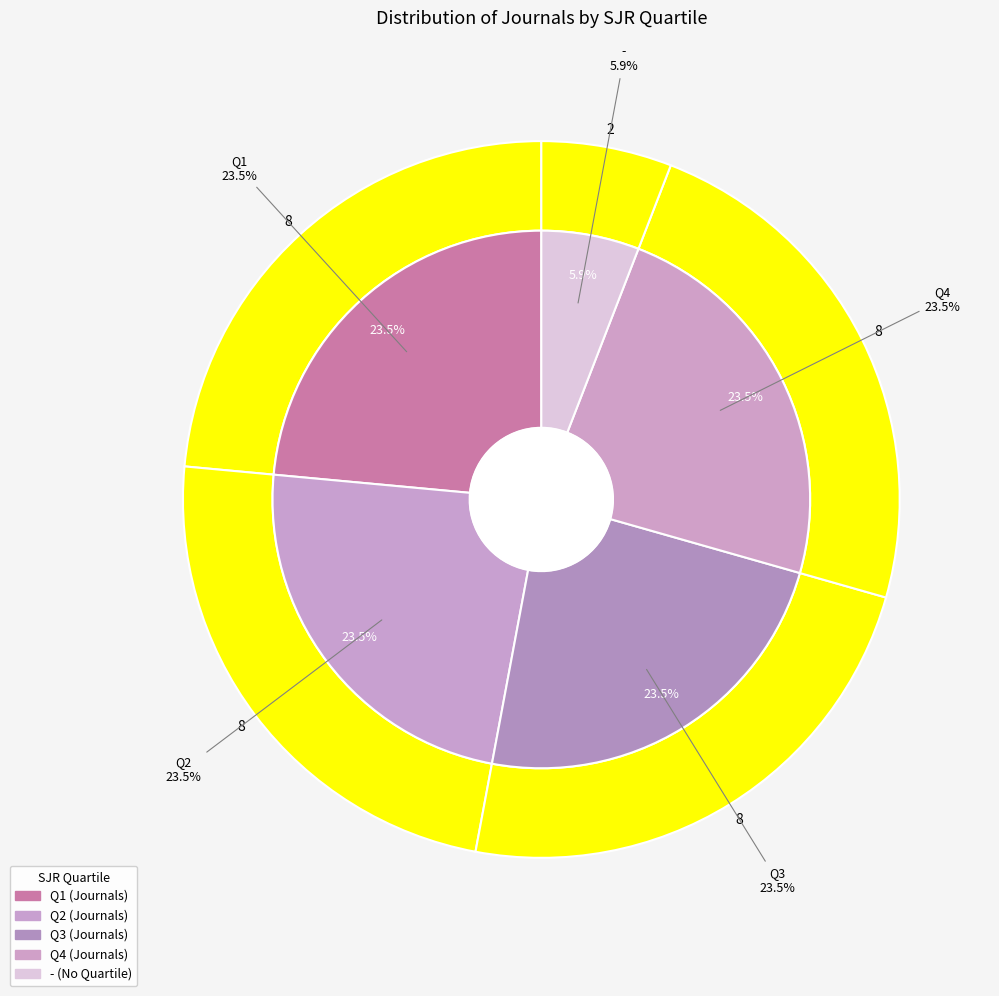

Count the number of slices in the pie.

5